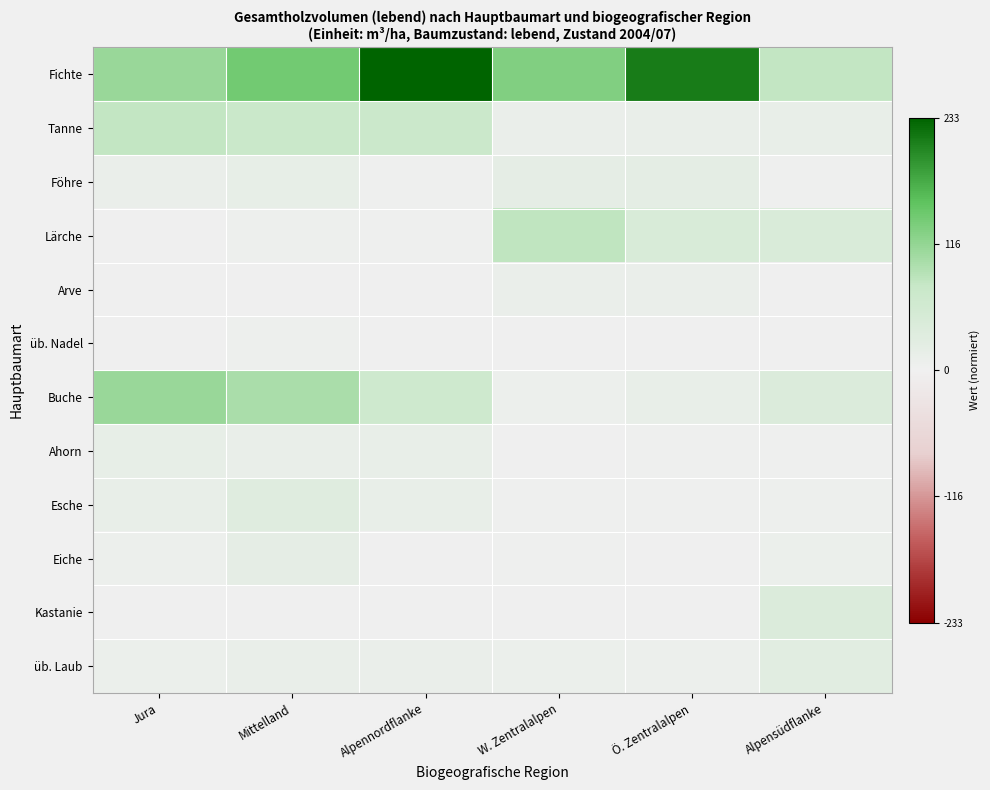

Which label corresponds to the smallest value in the chart?

Jura